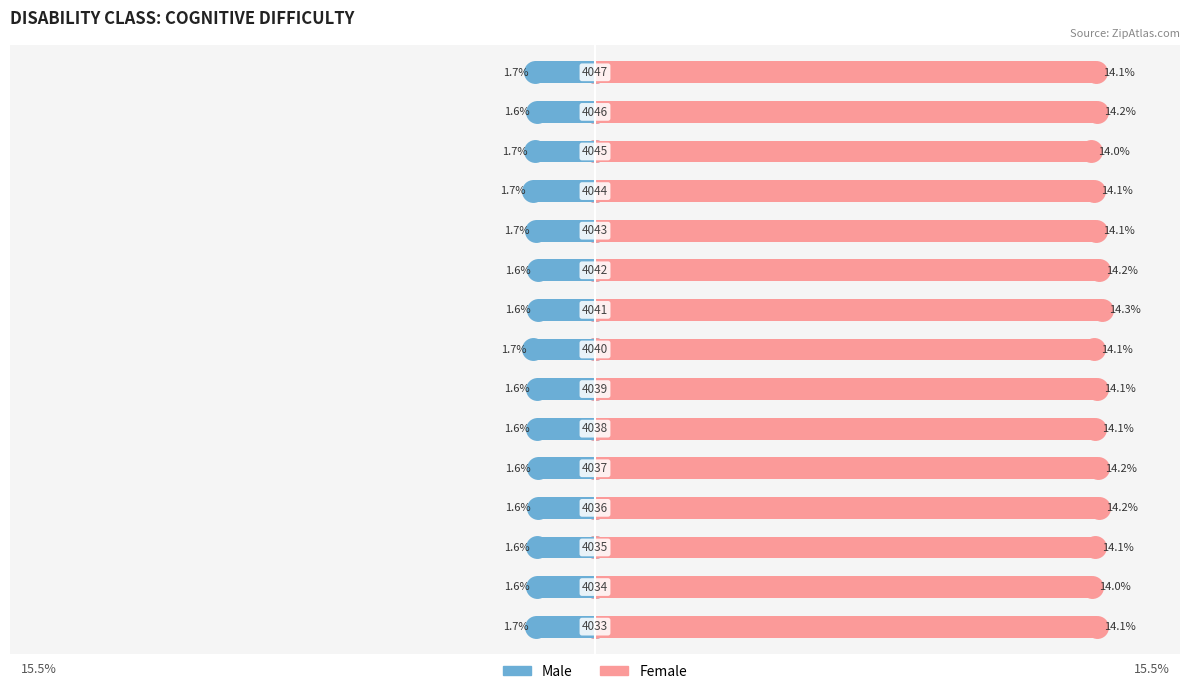

Rank the series by their maximum value, from highest to lowest.

Female, Male